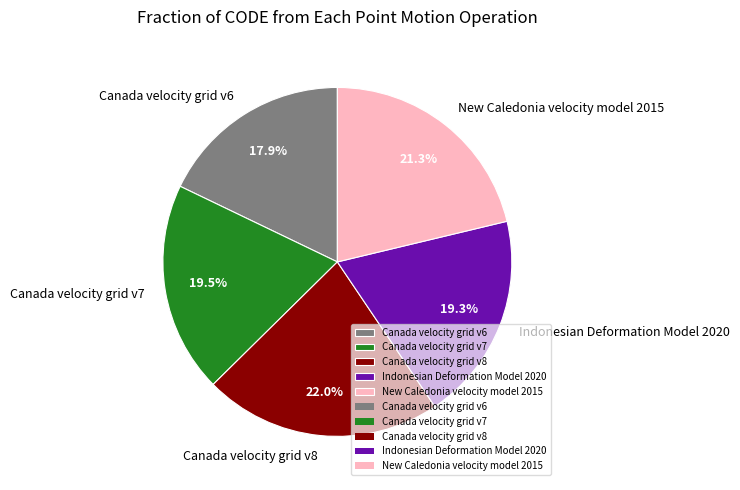

How many segments does this pie chart have?

5